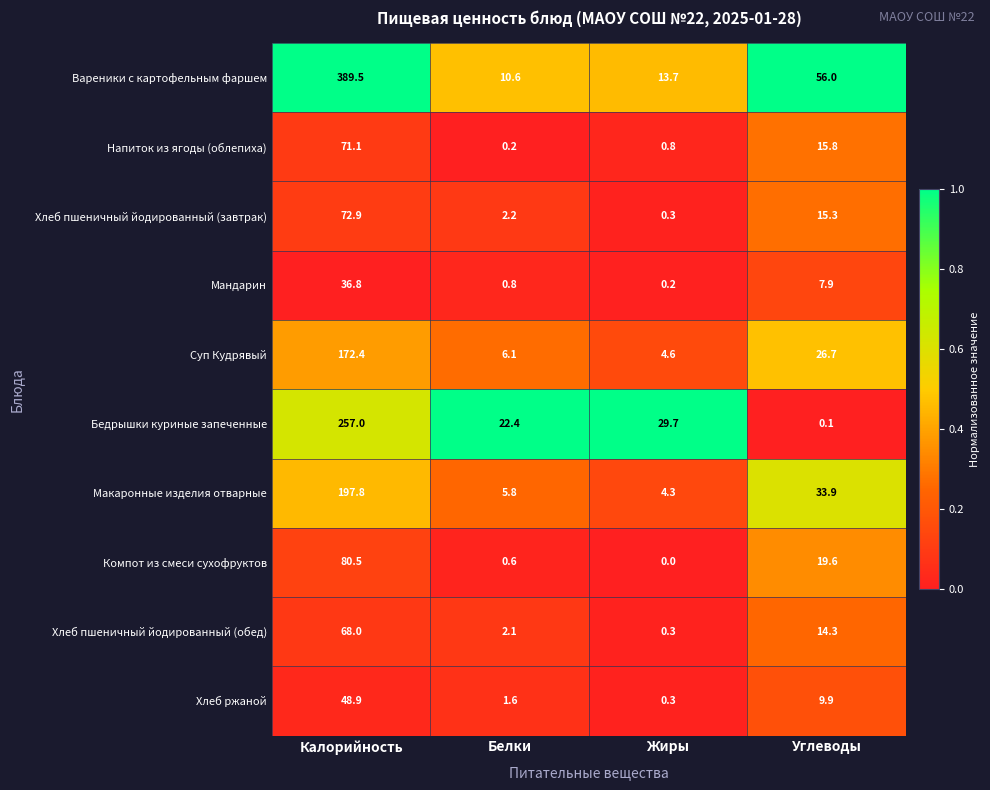

At which category is the sum across all series the highest?

Калорийность